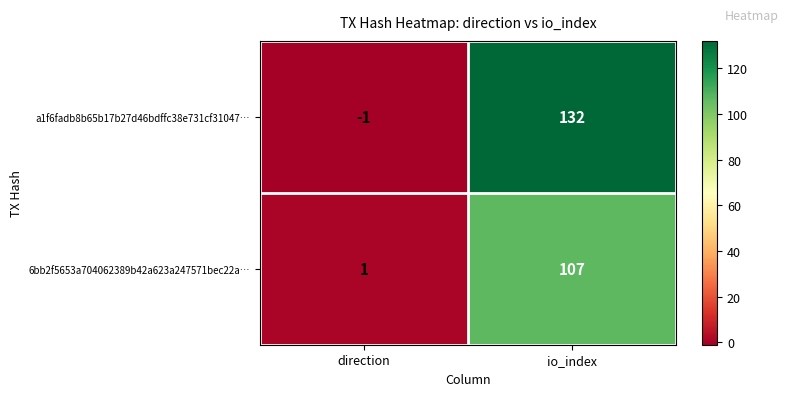

At which category is the sum across all series the highest?

io_index